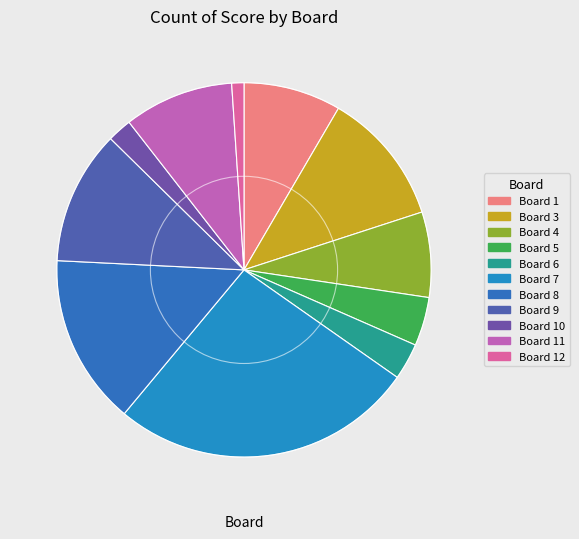

How many segments does this pie chart have?

11